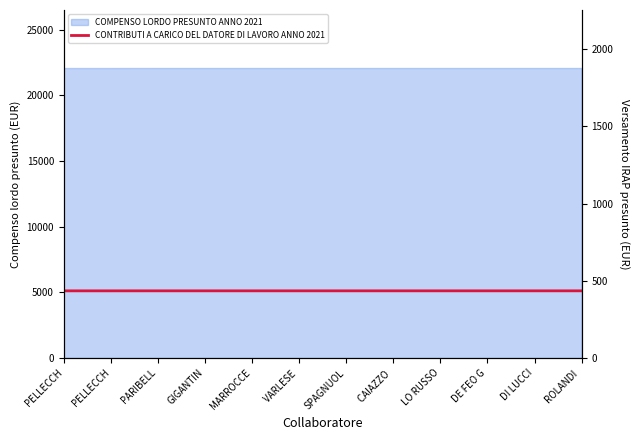

Which has a higher value, GIGANTIN or ROLANDI ?

GIGANTIN